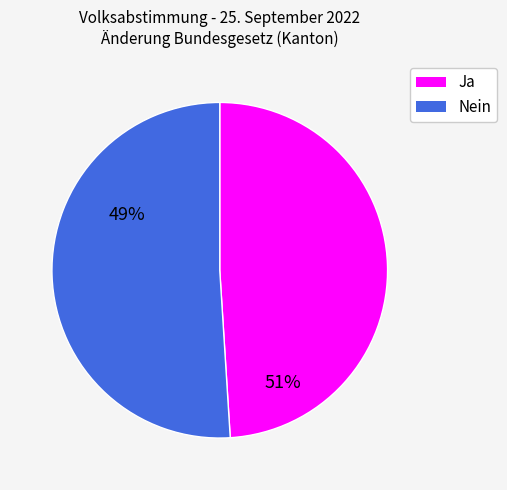

The Nein slice represents 57% of the pie. True or false?

False